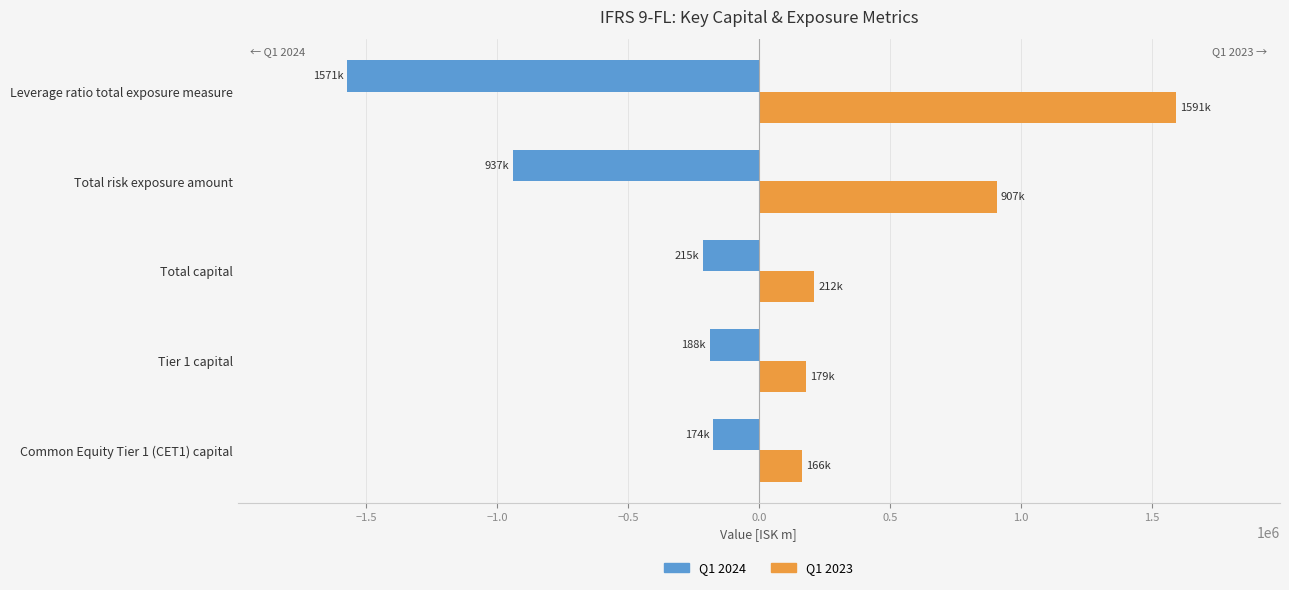

The value of Q1 2023 at Total capital is 211642.6. True or false?

True